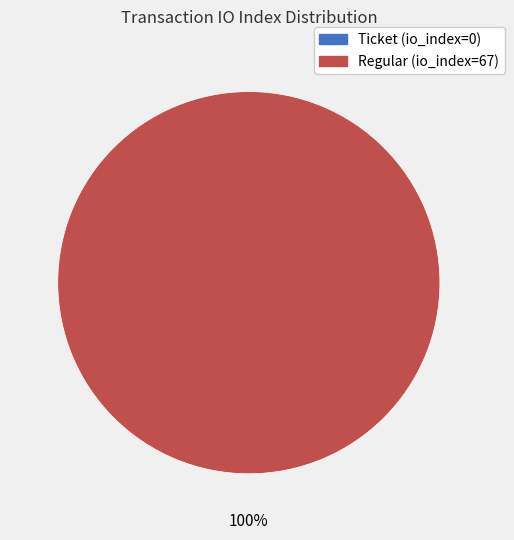

How many slices are in this pie chart?

2